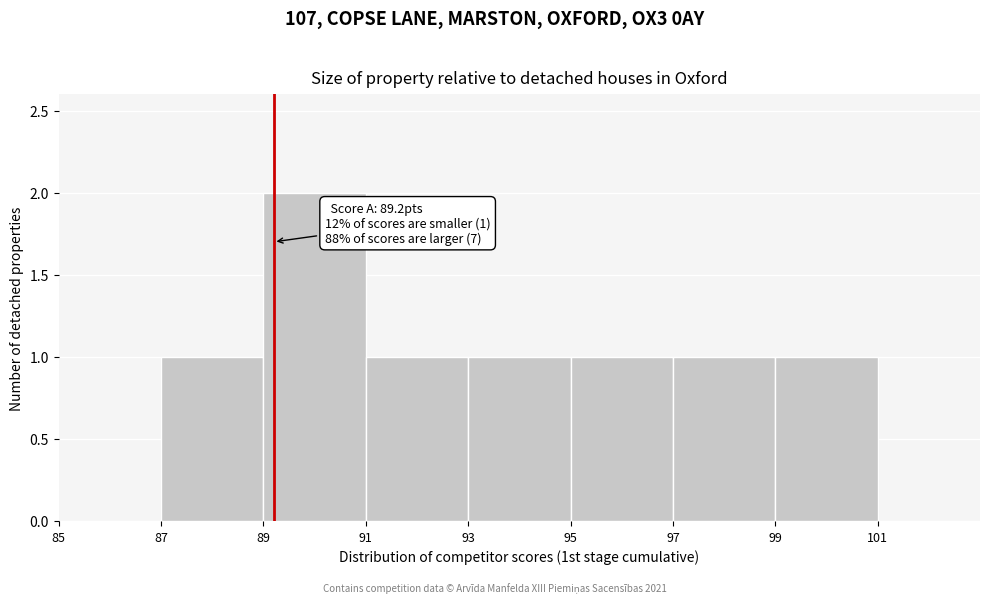

Which range on the x-axis has the tallest bar?

89 to 91